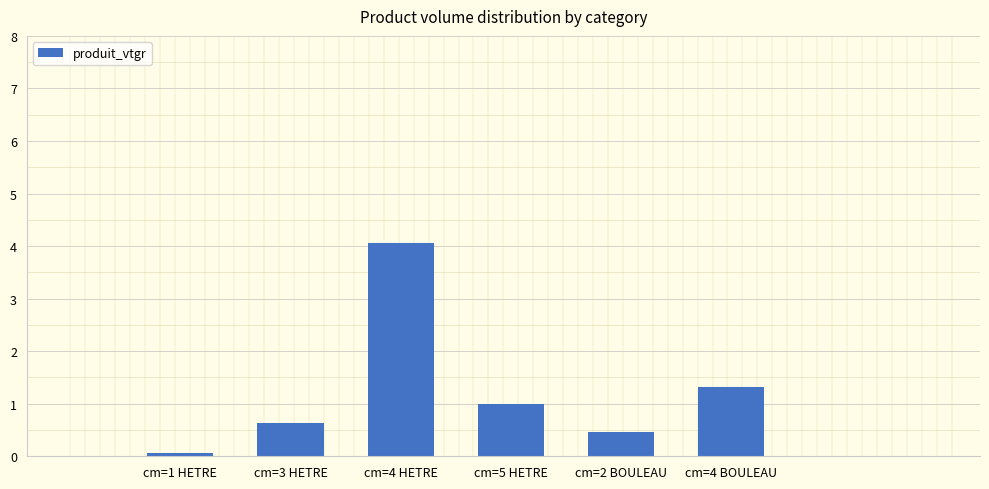

What position from the right is cm=4 BOULEAU?

1